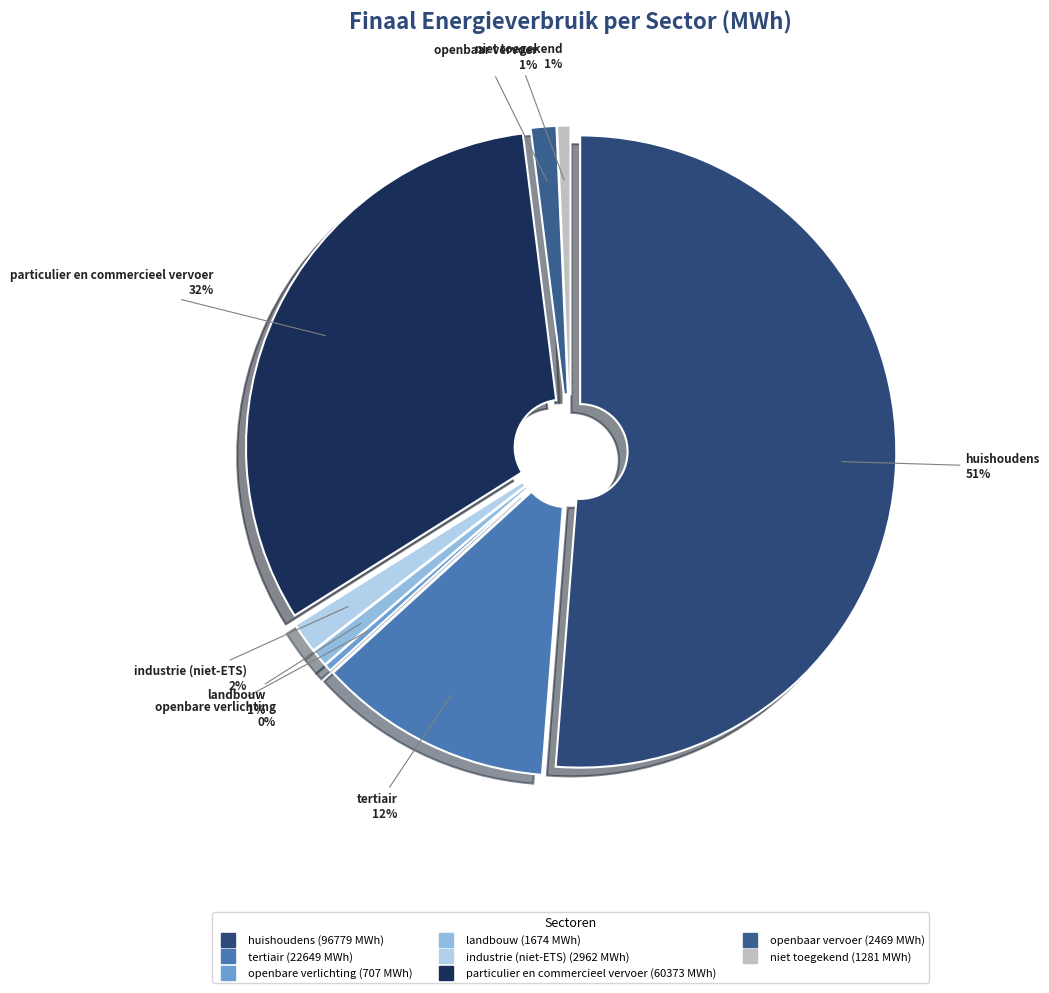

True or false: particulier en commercieel vervoer accounts for 38% of the total.

False